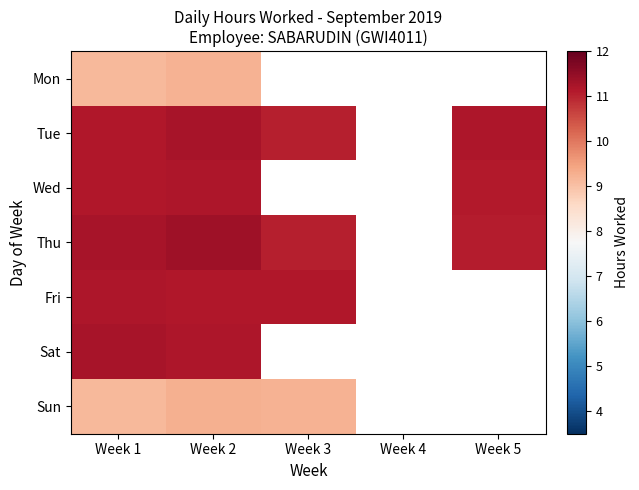

Which series has the largest range (max minus min)?

Thu